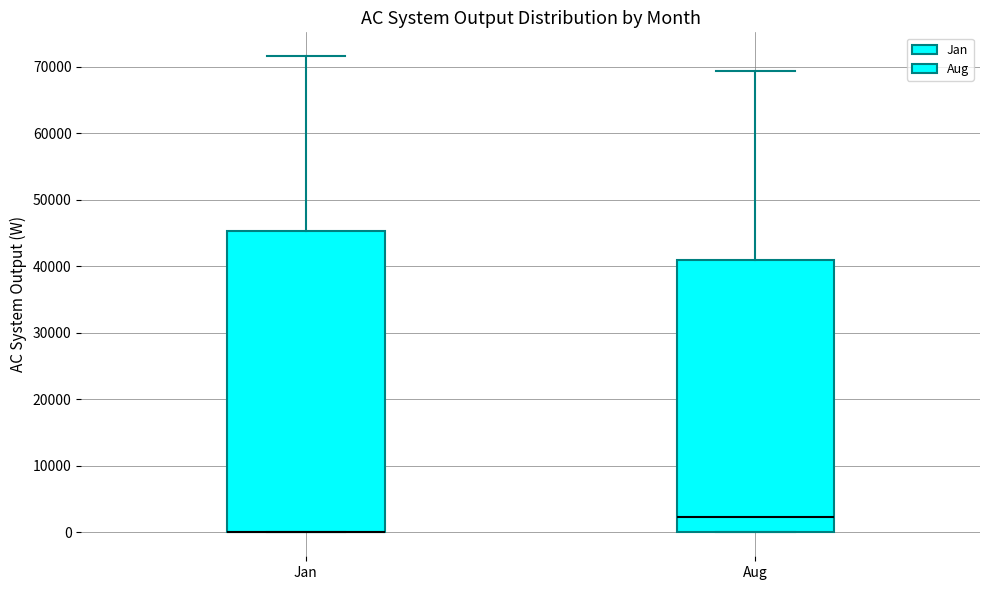

Reading left to right, read every box against the y-axis: the position of its median line, the range the box covers, and the ends of its whiskers. The values are not printed on the chart, so give them approximately, as read against the axis.

Jan: median 0 (drawn on the box's lower edge), box 0 to 45000, whiskers 0 to 72000
Aug: median 2000, box 0 to 41000, whiskers 0 to 69000